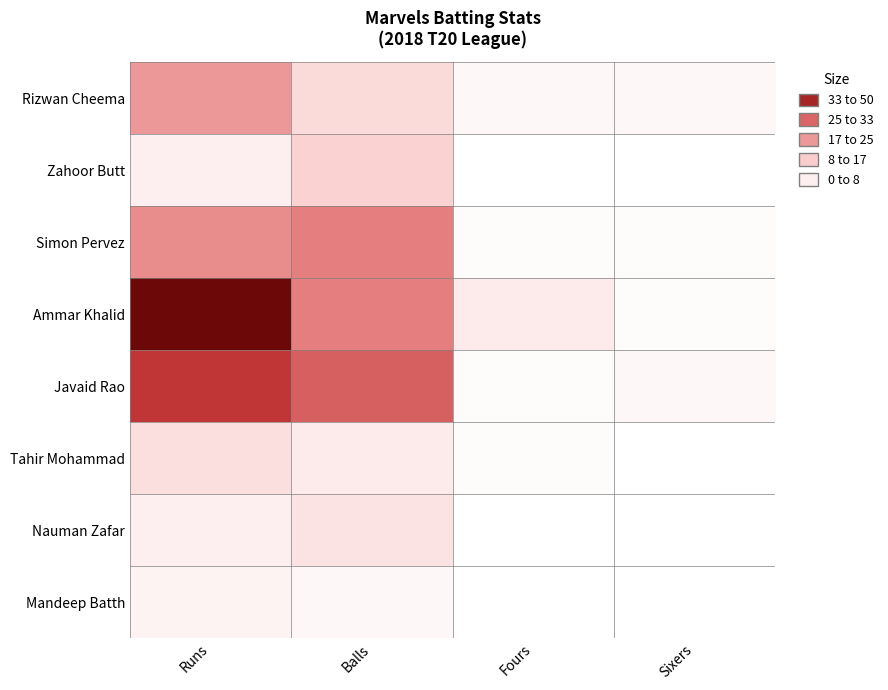

What is the spread (max minus min) of values at Fours?

5